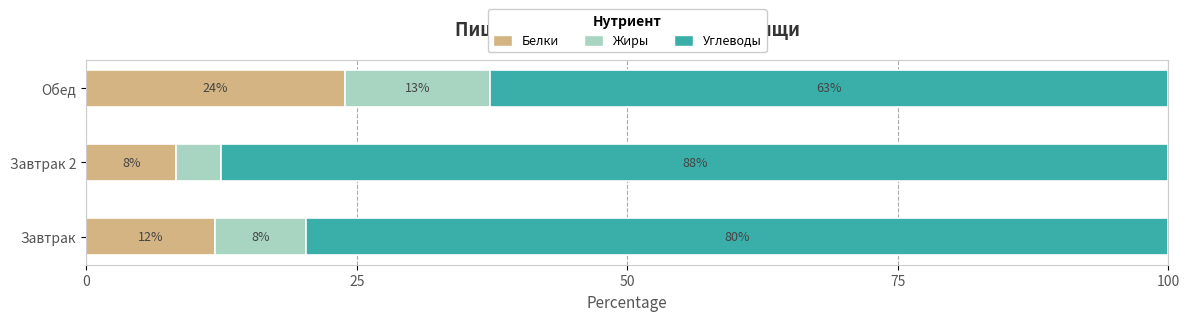

Which series has the largest total across all categories?

Углеводы